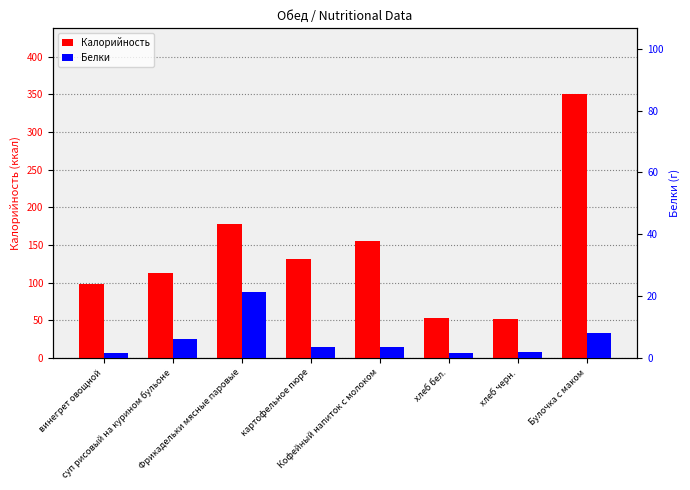

Reading right to left, what are all the values shown in this chart?

Калорийность: 350.0	52.5	53.2	155.2	131.7	178.1	113.0	97.9
Белки: 8.1	2.0	1.6	3.6	3.7	21.3	6.2	1.6